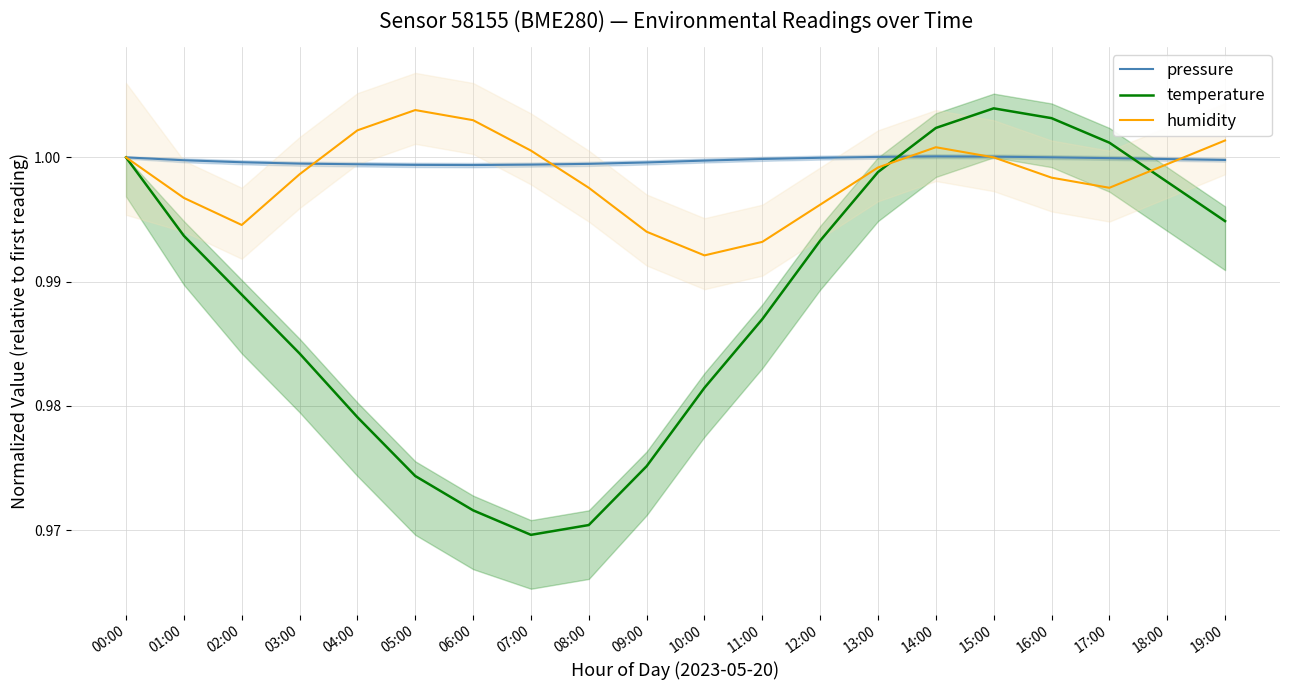

Is the value of pressure at 14:00 greater than the value of humidity at 00:00?

Yes